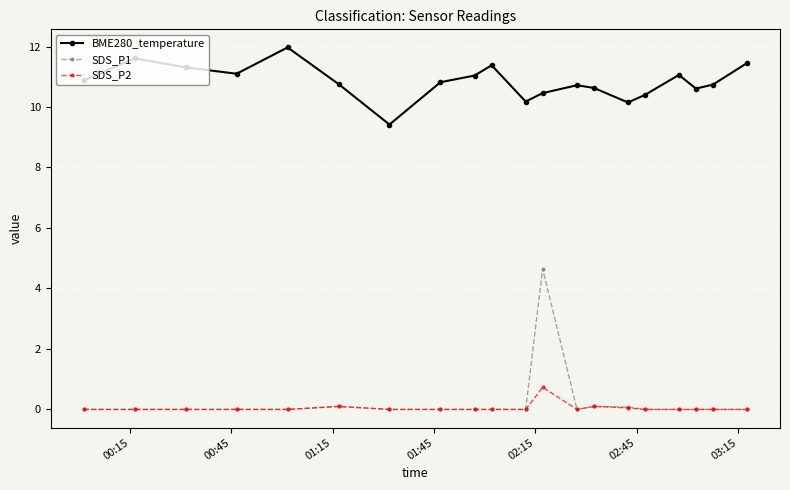

List the series in order of their peak value, highest first.

BME280_temperature, SDS_P1, SDS_P2